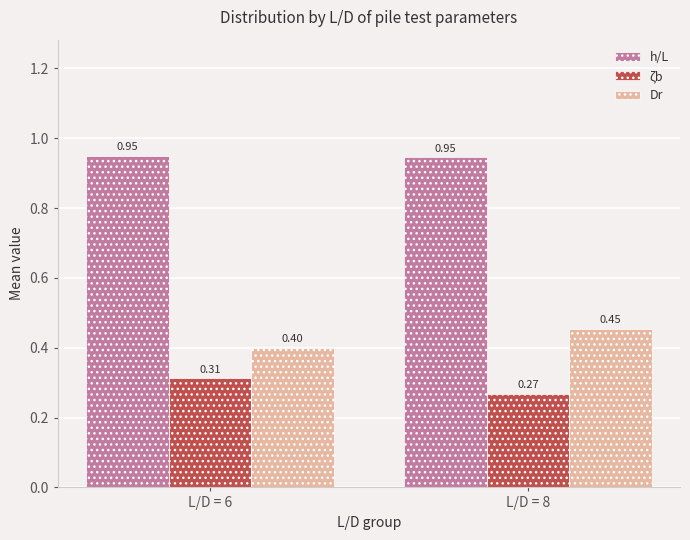

Rank the categories by Dr value from highest to lowest.

L/D = 8, L/D = 6